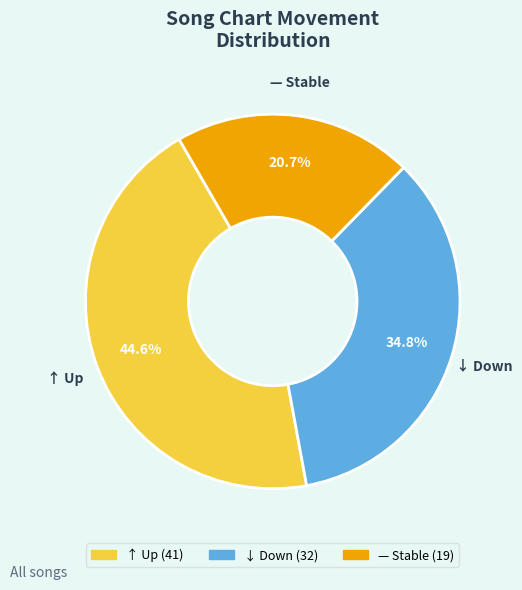

Is there any slice that represents more than half of the pie?

No